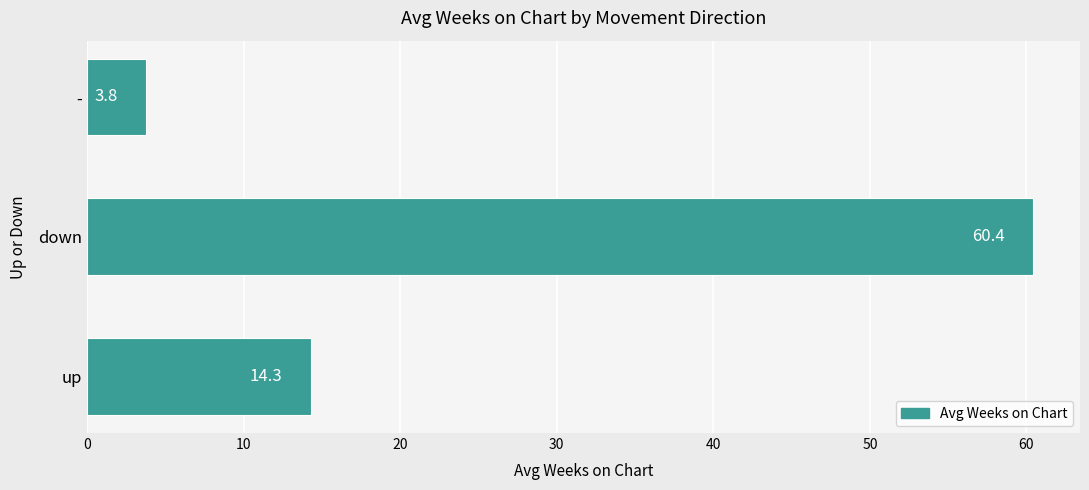

Between - and down, which is larger?

down